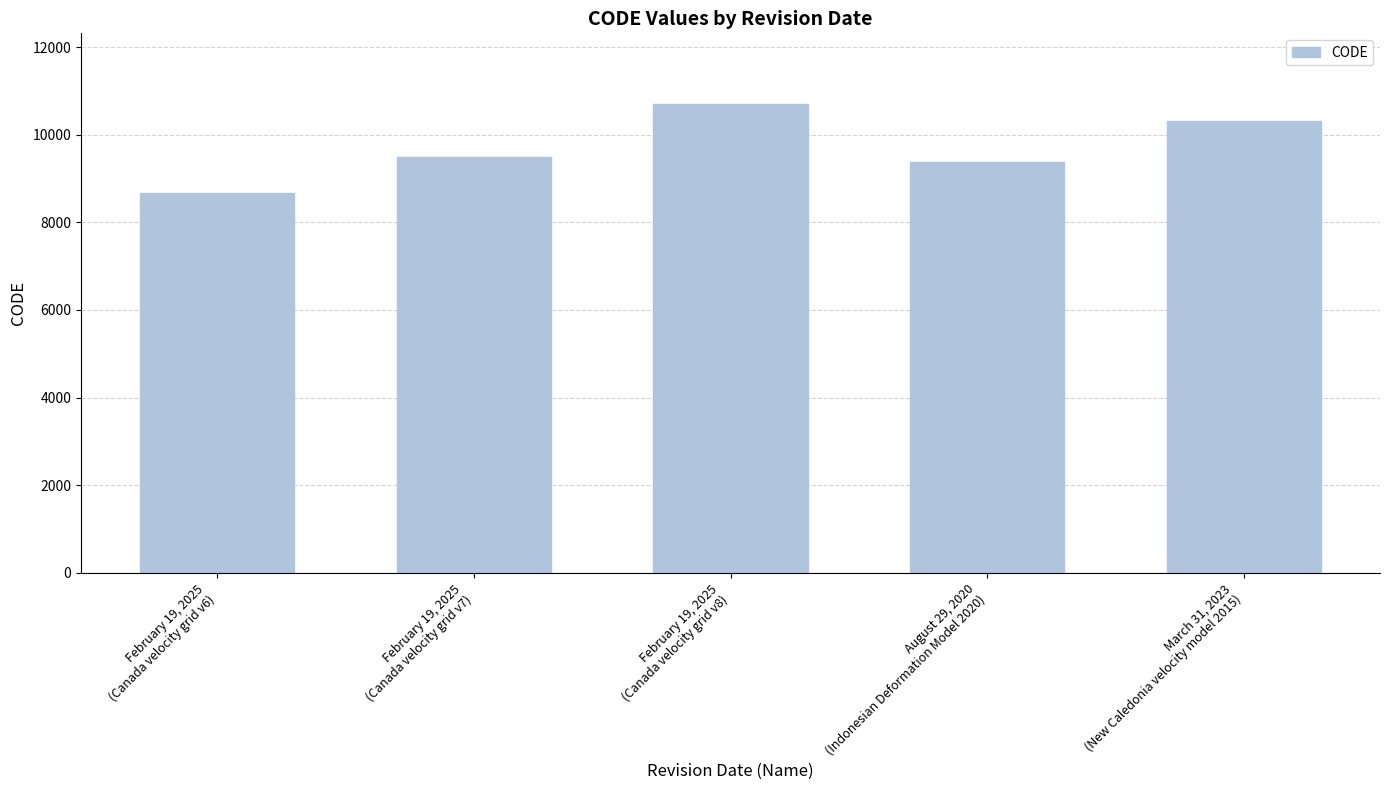

What is the label of the 3rd bar from the left?

February 19, 2025
(Canada velocity grid v8)